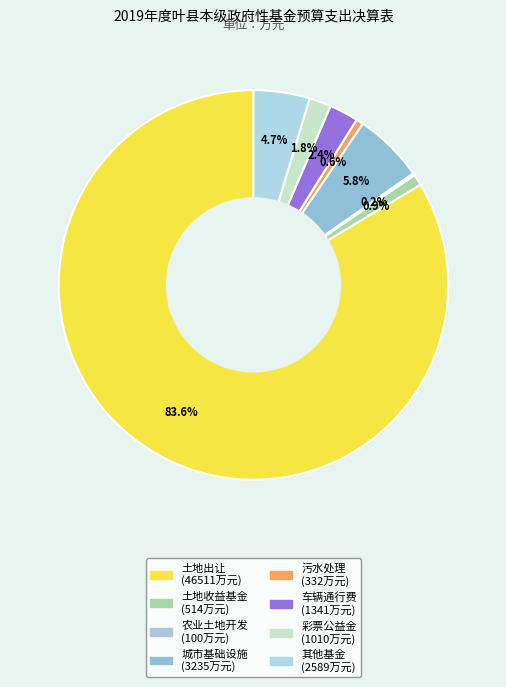

How many slices are in this pie chart?

8